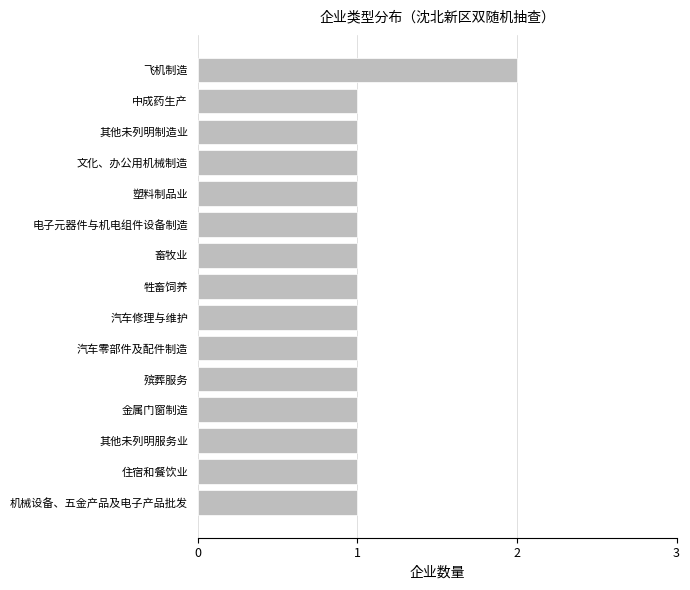

How many bars are there in total?

15